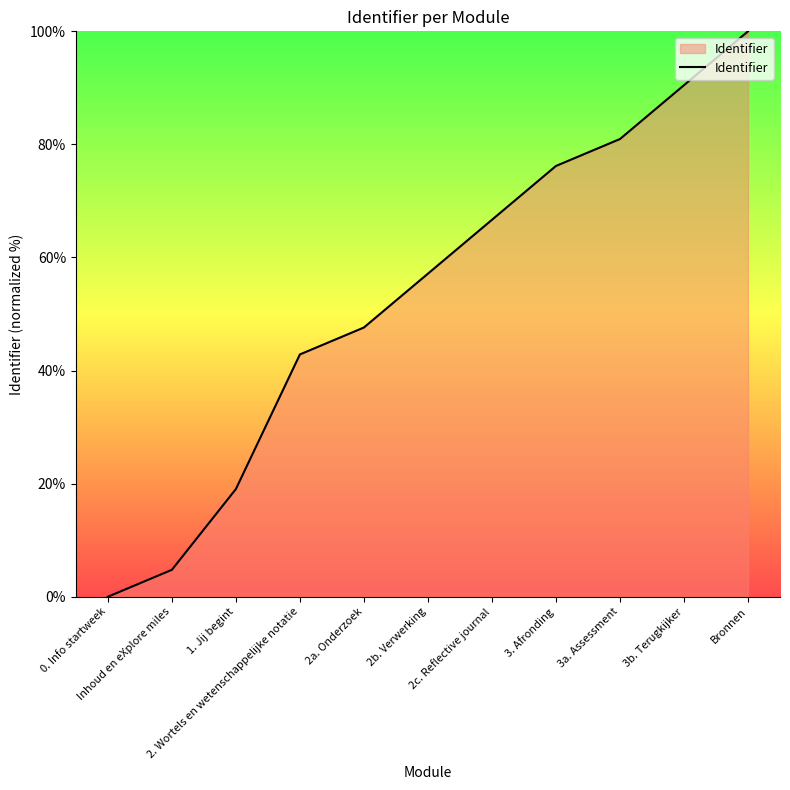

Which category has the lowest value across all series?

0. Info startweek